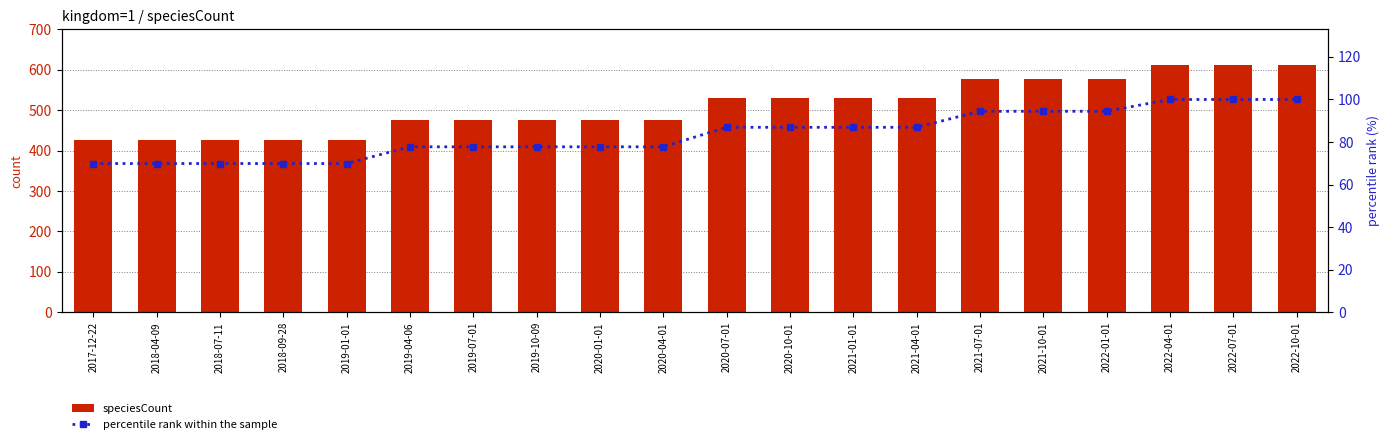

Reading left to right, transcribe all the data shown in this chart.

speciesCount: 427.0	427.0	427.0	427.0	427.0	475.0	475.0	475.0	475.0	475.0	531.0	531.0	531.0	531.0	577.0	577.0	577.0	611.0	611.0	611.0
percentile rank within the sample: 69.9	69.9	69.9	69.9	69.9	77.7	77.7	77.7	77.7	77.7	86.9	86.9	86.9	86.9	94.4	94.4	94.4	100.0	100.0	100.0